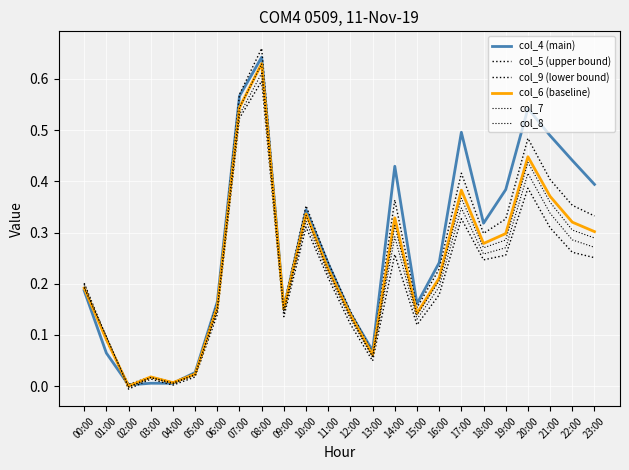

At which label is col_4 (main) closest to 0?

02:00